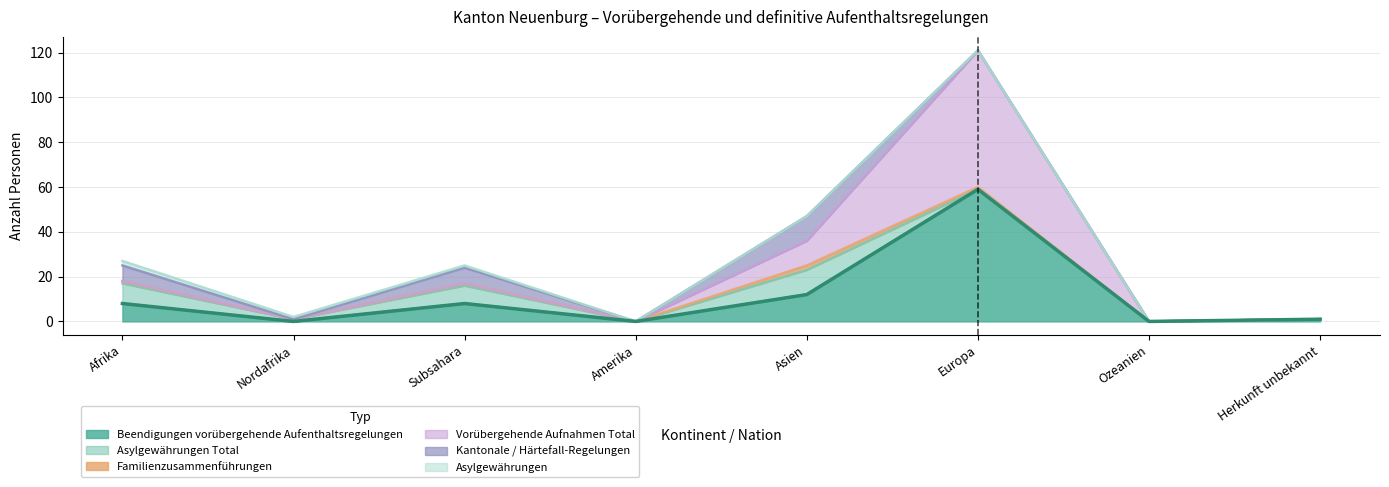

At which category is the sum across all series the highest?

Europa